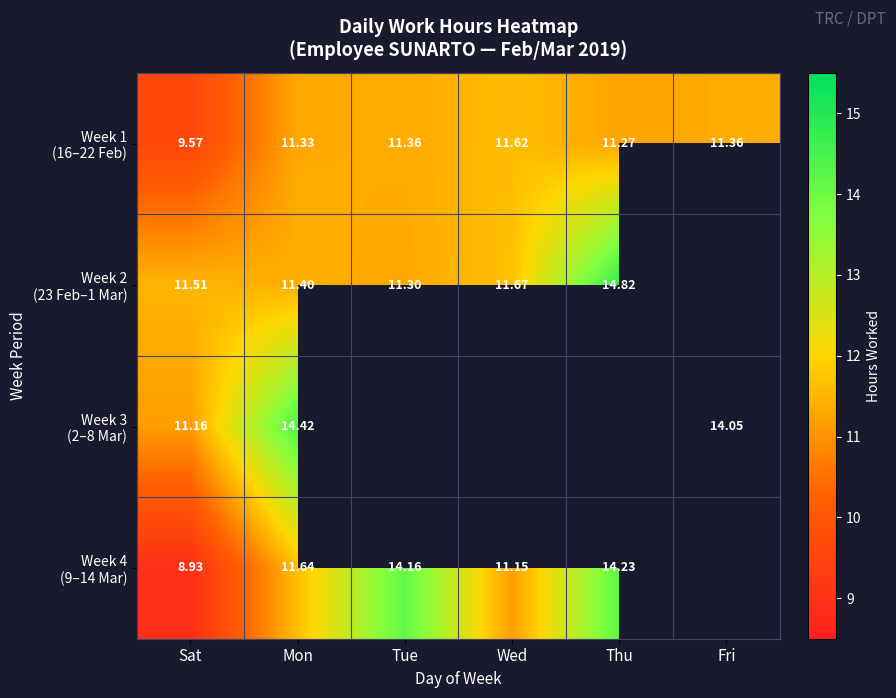

Which series changed the most between Sat and Mon?

Week 3 (2–8 Mar)